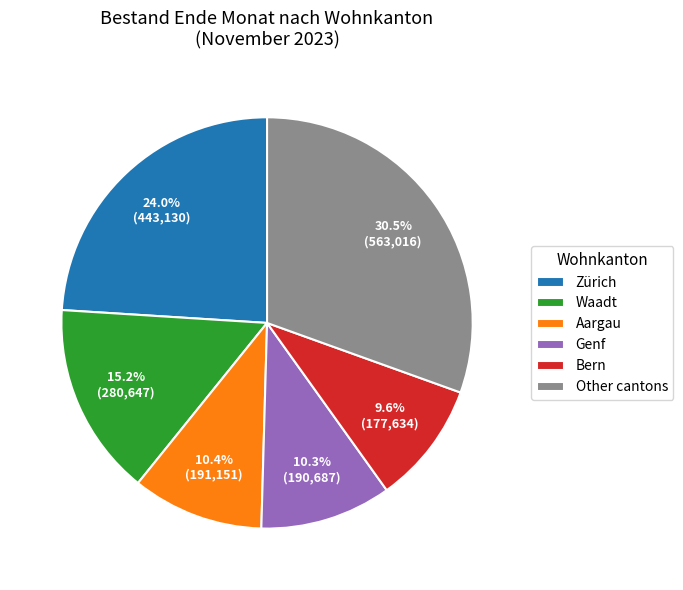

What is the ratio of the value at Aargau to the value at Other cantons?

0.3